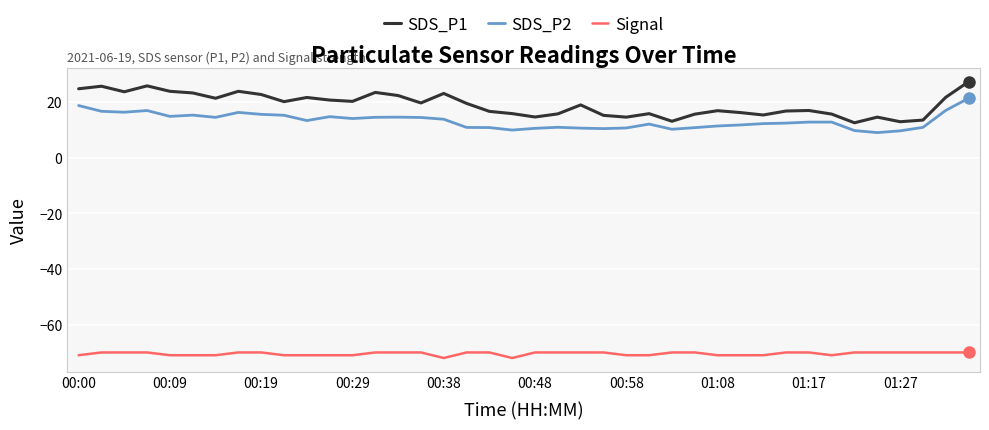

True or false: SDS_P2 and SDS_P1 intersect in this chart.

False